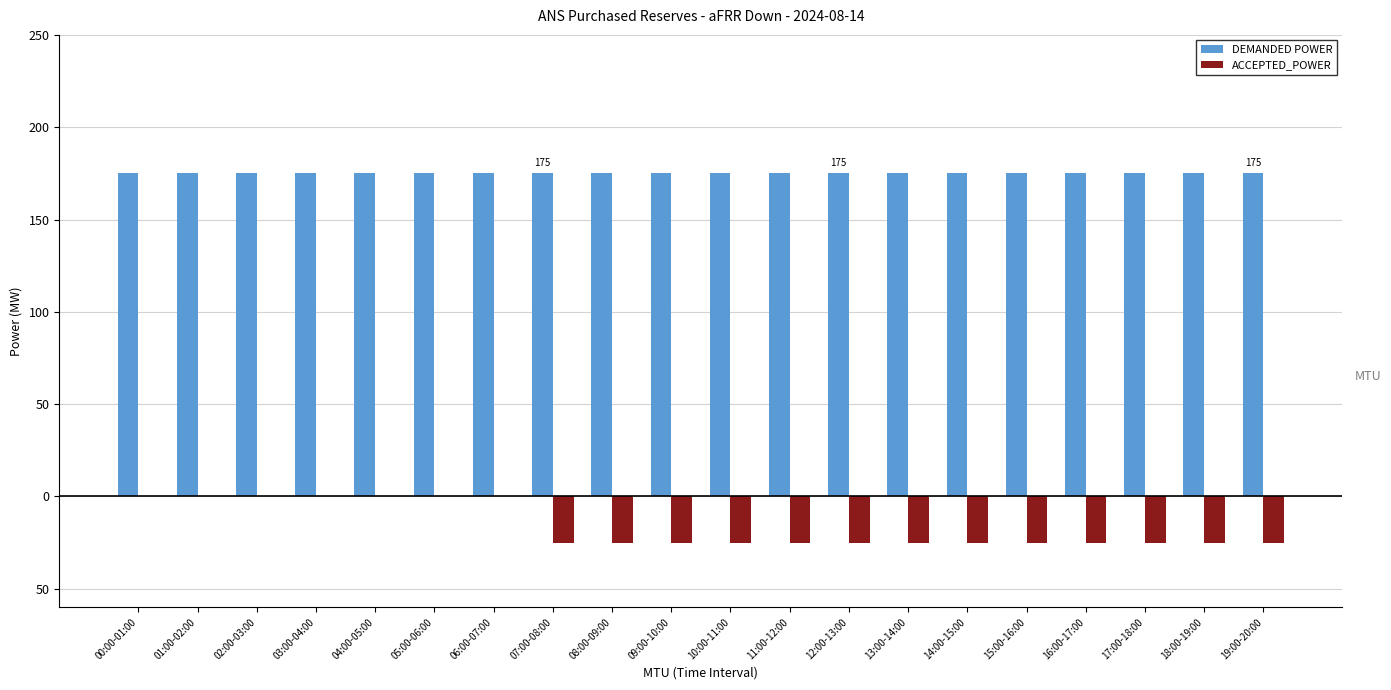

What is the minimum value for DEMANDED POWER?

175